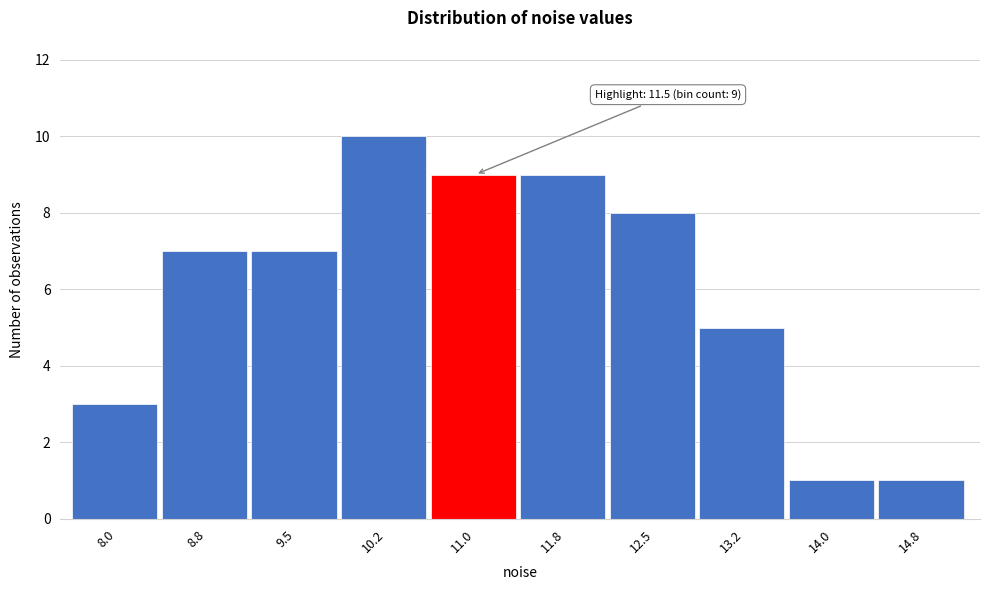

Reading left to right, transcribe all the data shown in this chart.

8.0=3	8.8=7	9.5=7	10.2=10	11.0=9	11.8=9	12.5=8	13.2=5	14.0=1	14.8=1